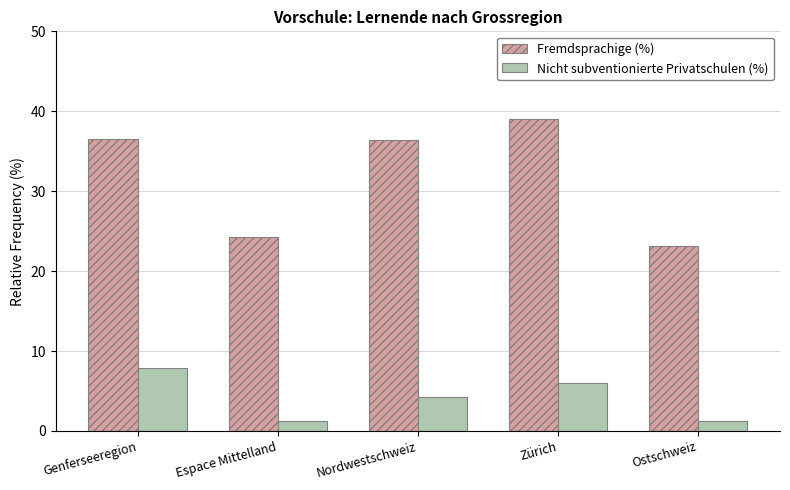

Which series has the largest range (max minus min)?

Fremdsprachige (%)